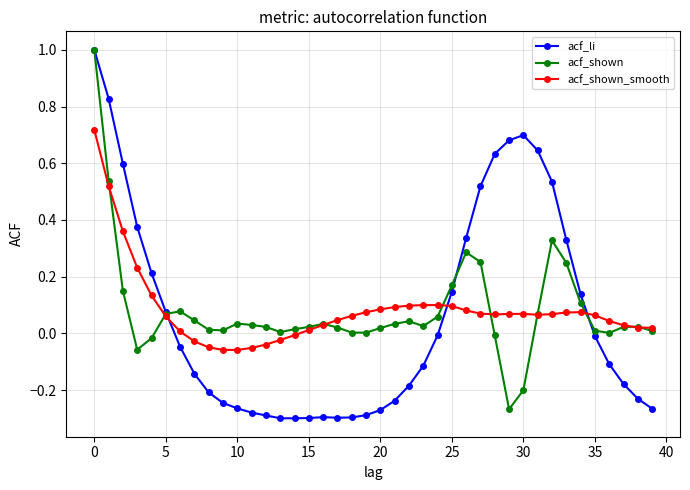

Which series has the widest spread of values?

acf_li